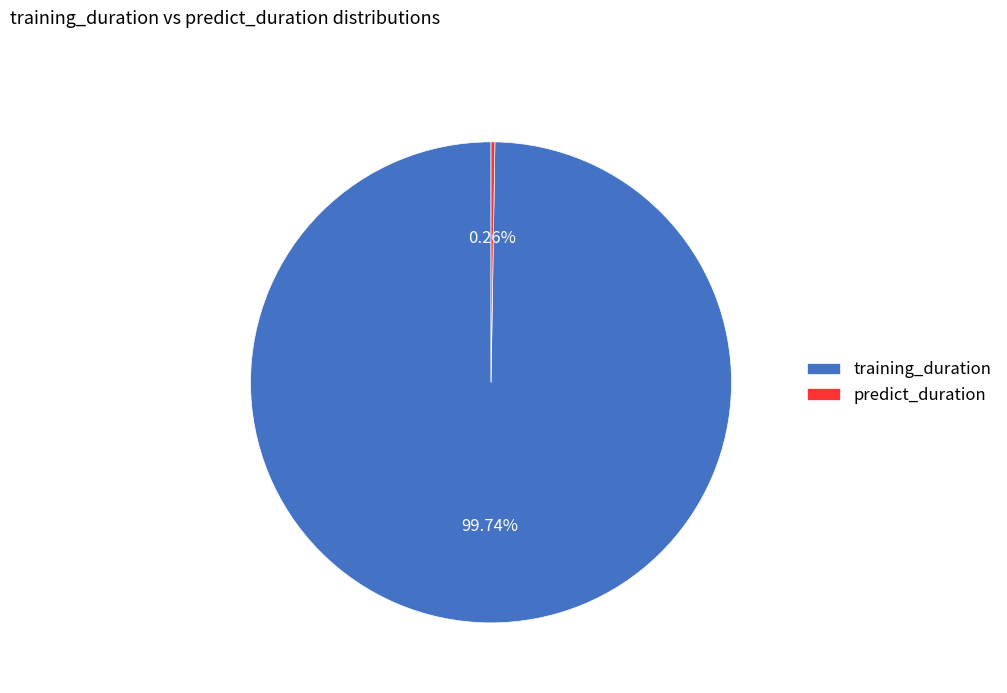

What is the largest slice in the pie chart?

training_duration